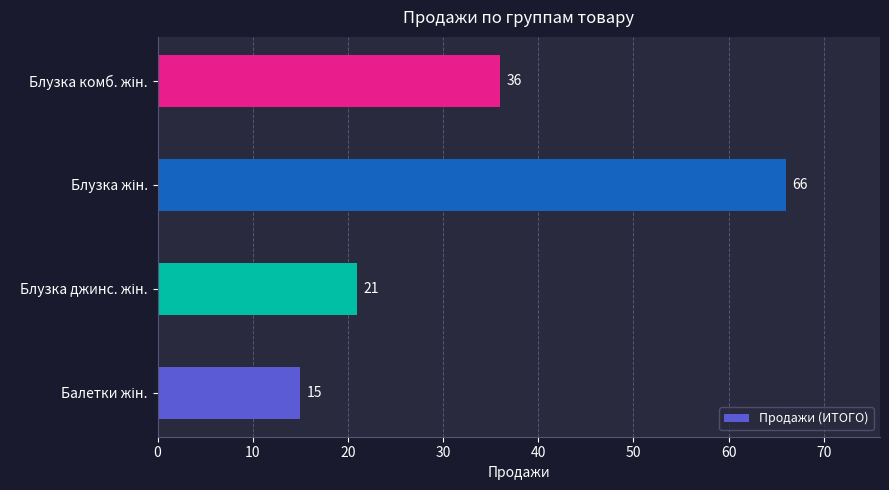

Count the values in the range 21 to 66.

3